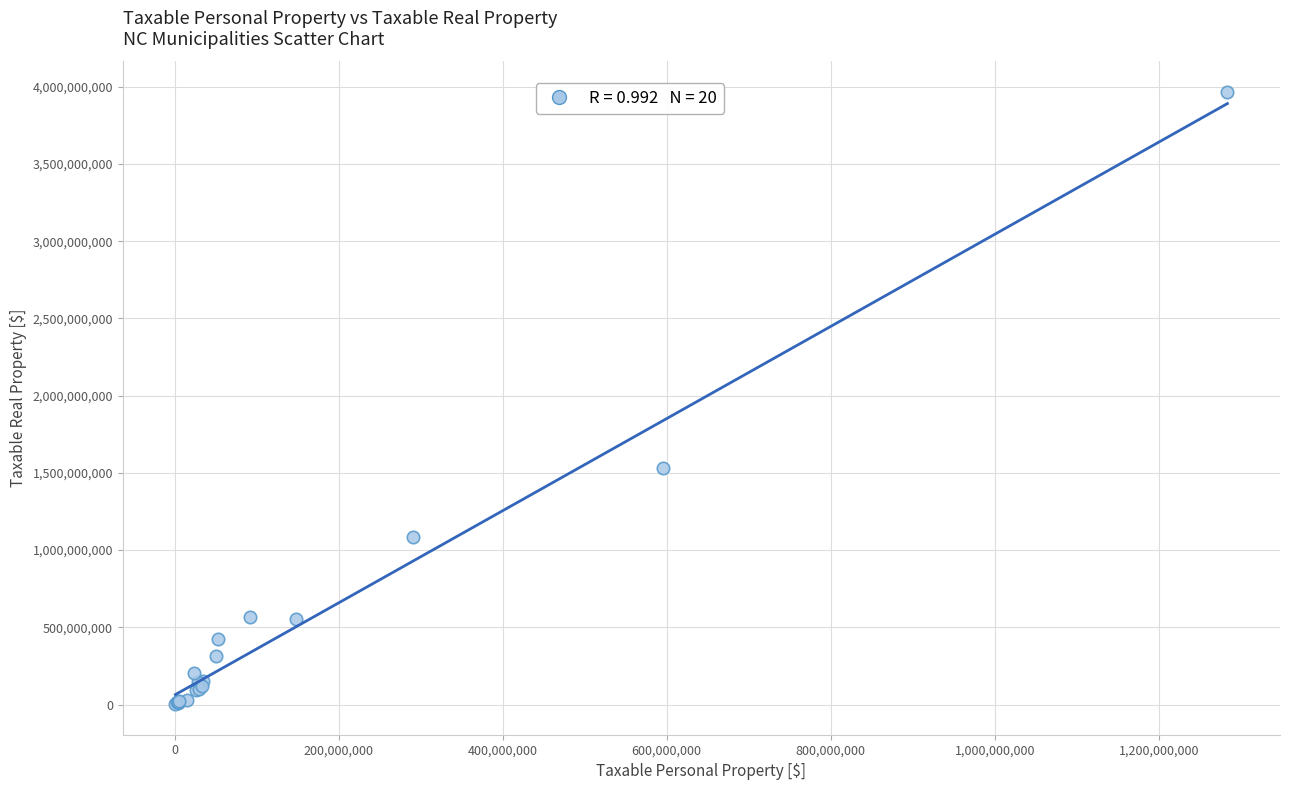

What Y value in the scatter plot is closest to 1983892984?

1534523668